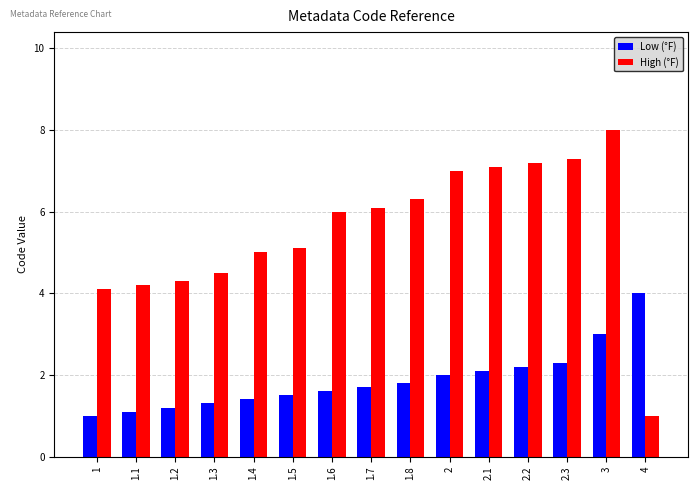

What is the sum of the High (°F) values at 2.3 and 1.5?

12.4